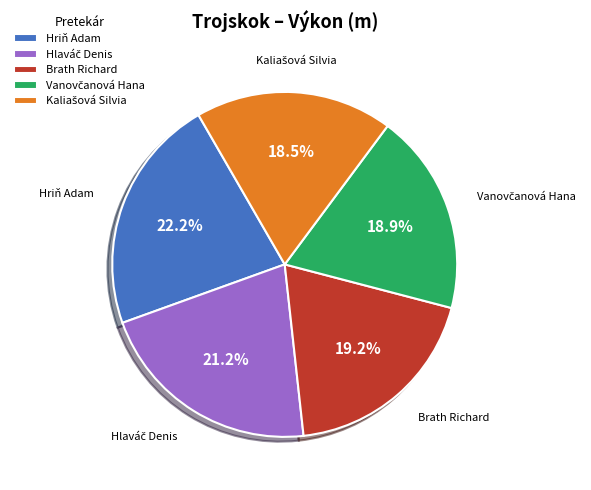

Is the sum of Brath Richard and Hriň Adam greater than half?

No